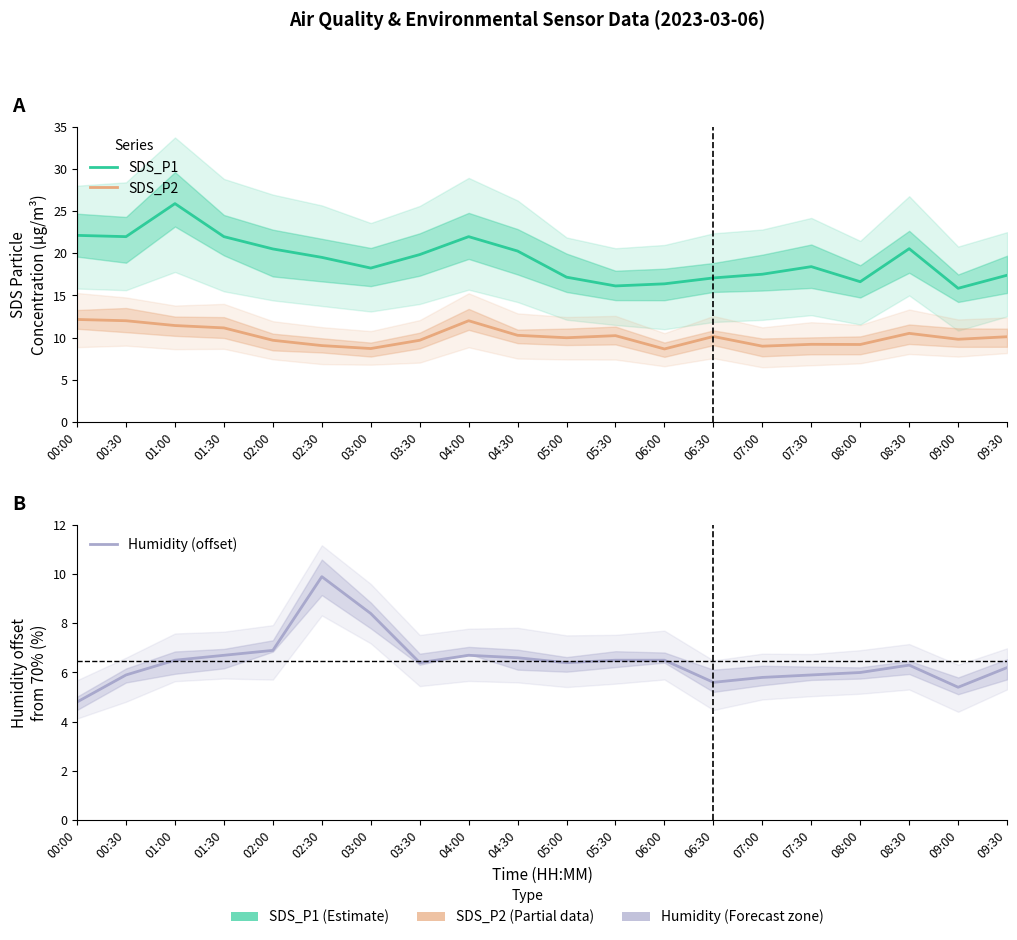

The value of SDS_P1 at 05:00 is 26.8. True or false?

False